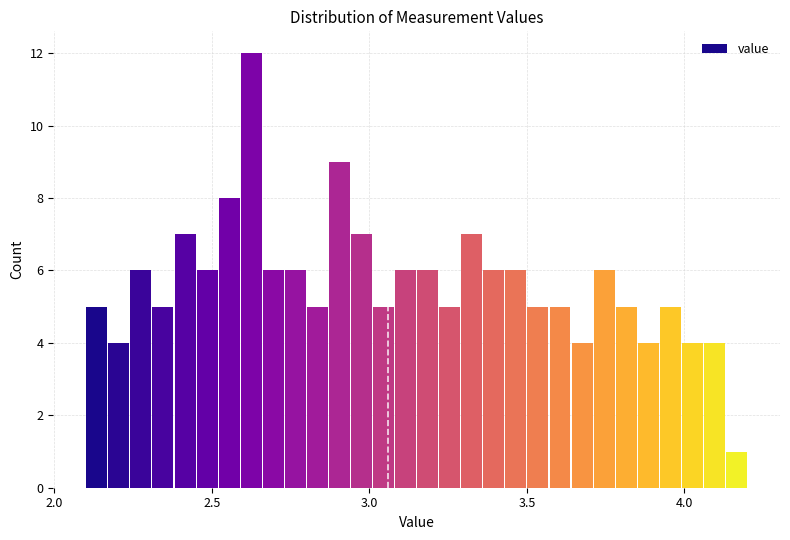

Read against the x-axis, roughly where is the centre of the tallest bar?

2.65